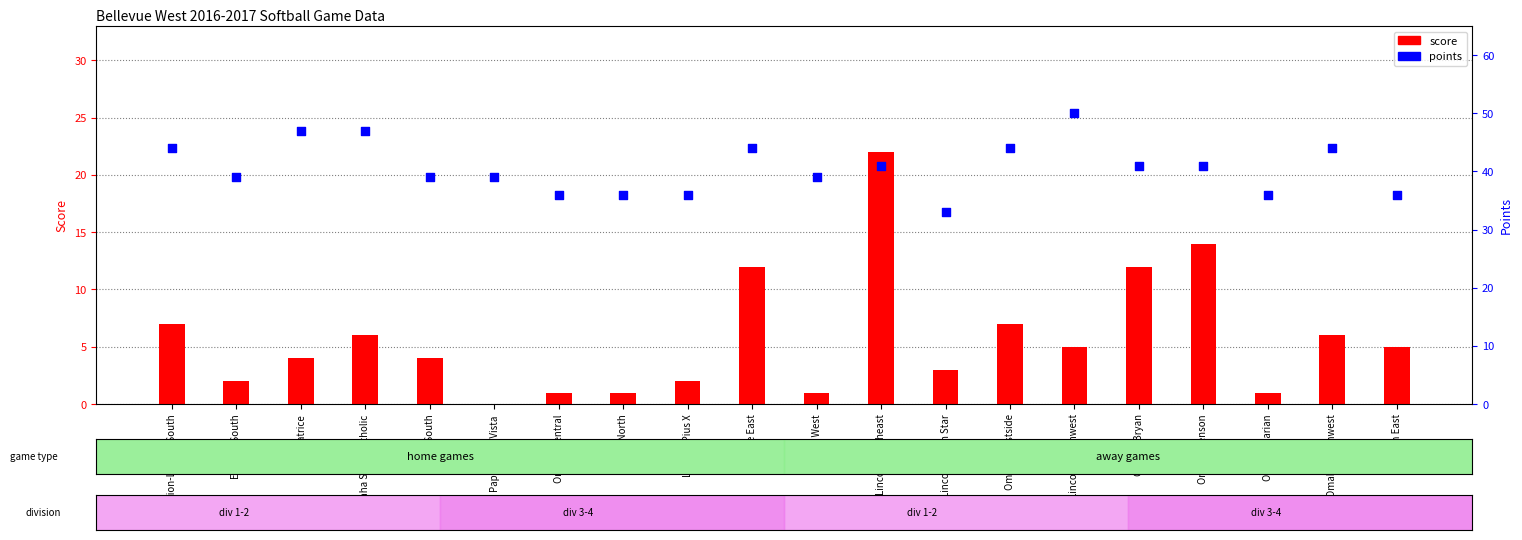

Is the value of score at Omaha Central greater than the value of points at Lincoln Northeast?

No